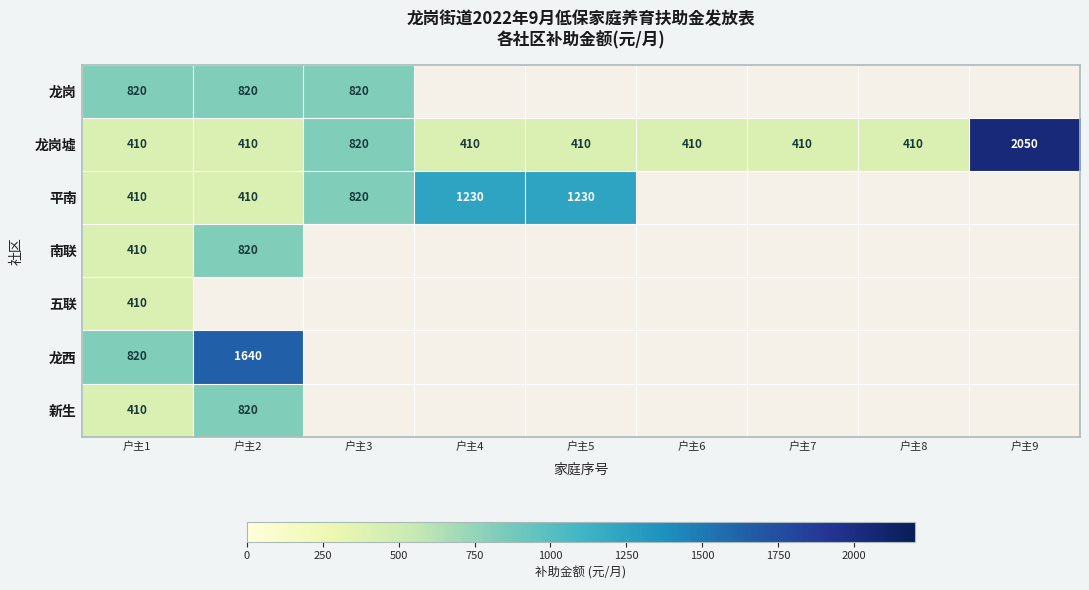

At which label is 龙岗墟 closest to 1230?

户主3